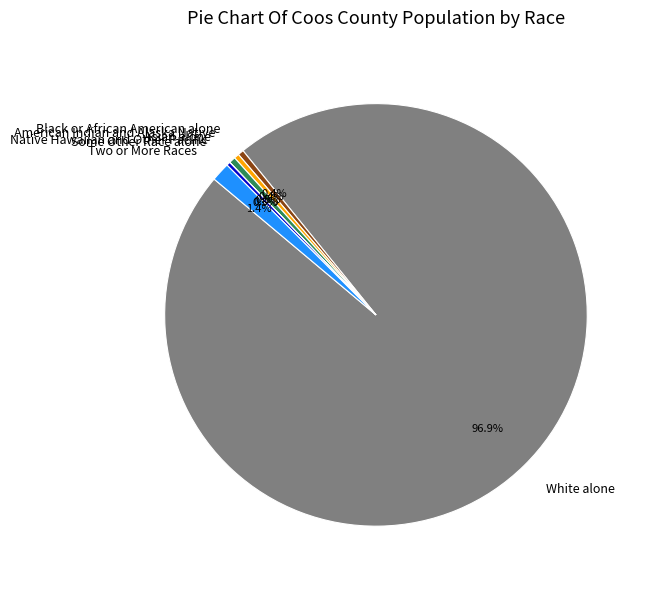

True or false: American Indian and Alaska Native accounts for 15% of the total.

False